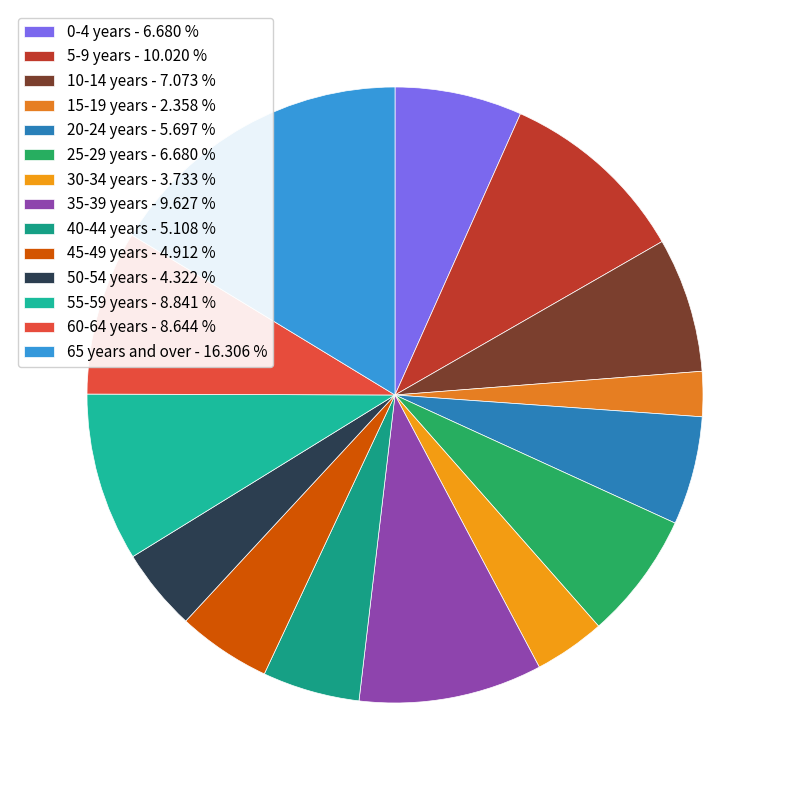

Which category has the smallest portion of the pie?

15-19 years